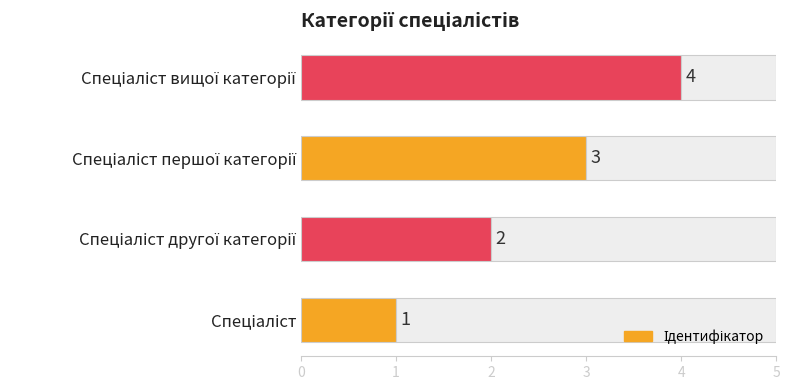

What is the value of the 3rd bar from the left?

3